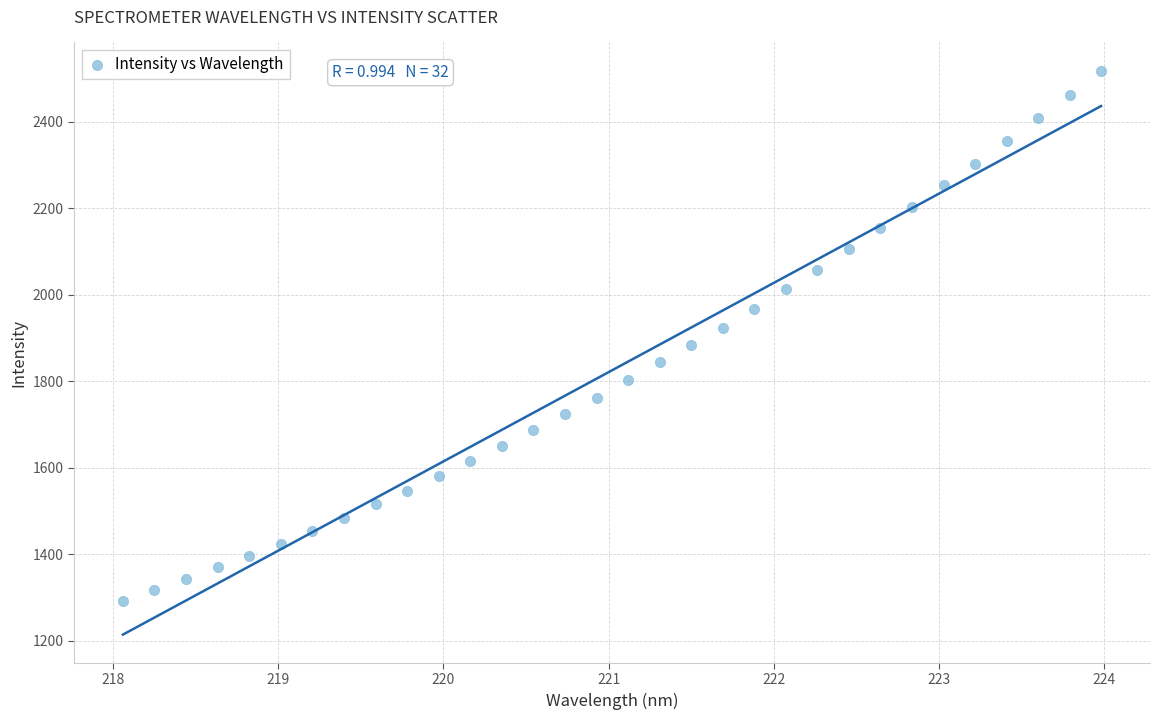

What is the range of X values (max minus min)?

5.9